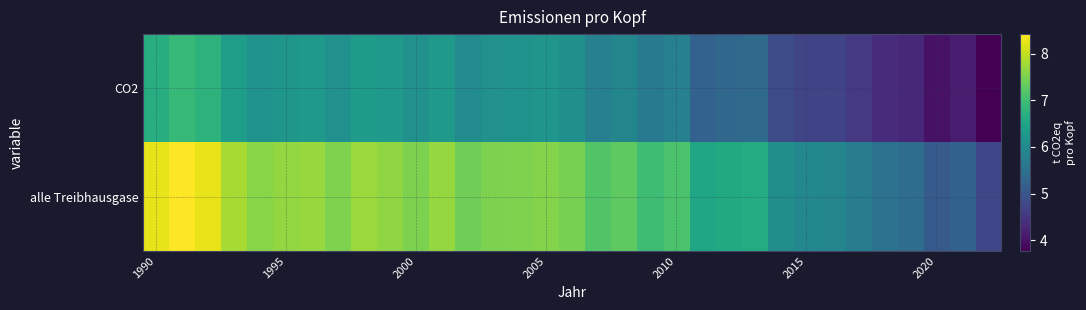

Rank the series by their average value, from highest to lowest.

alle Treibhausgase, CO2